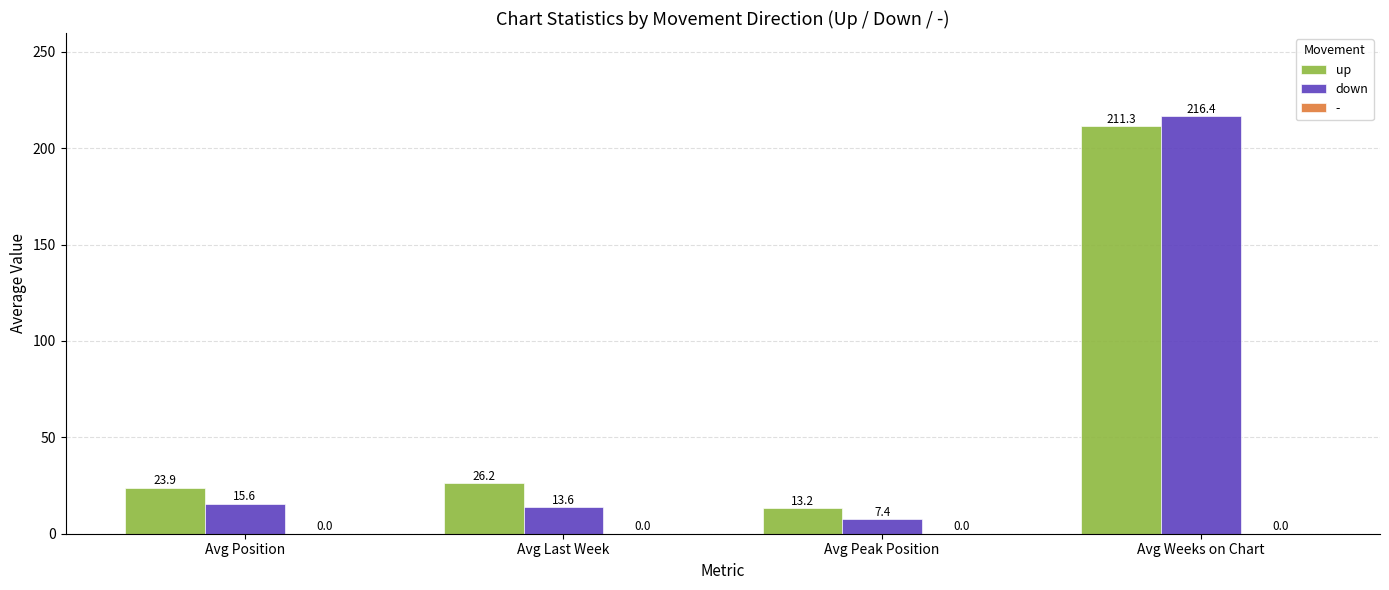

What is the sum of all down values?

253.0